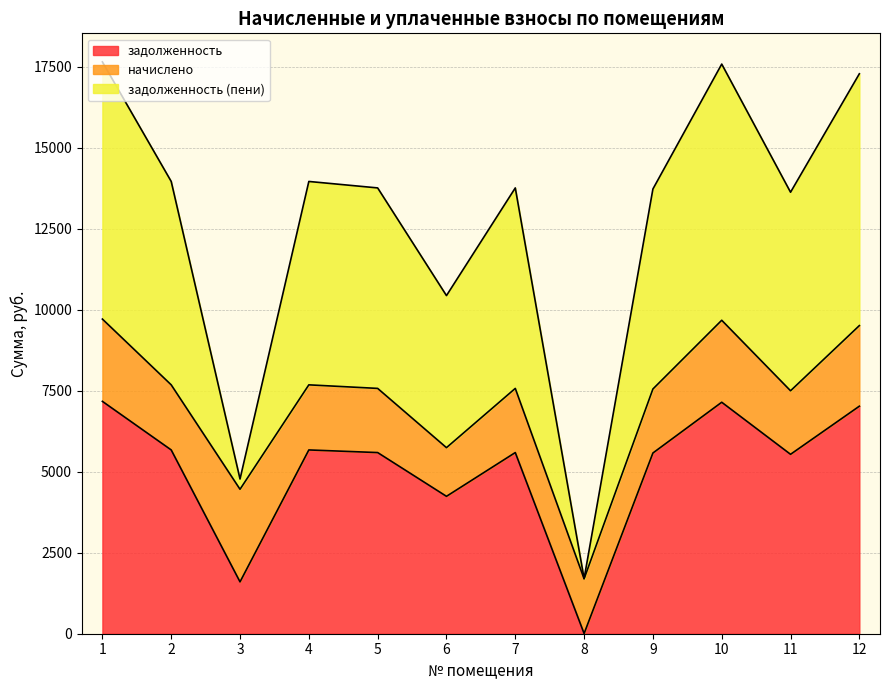

The задолженность series shows 2550.8 at 7. True or false?

False